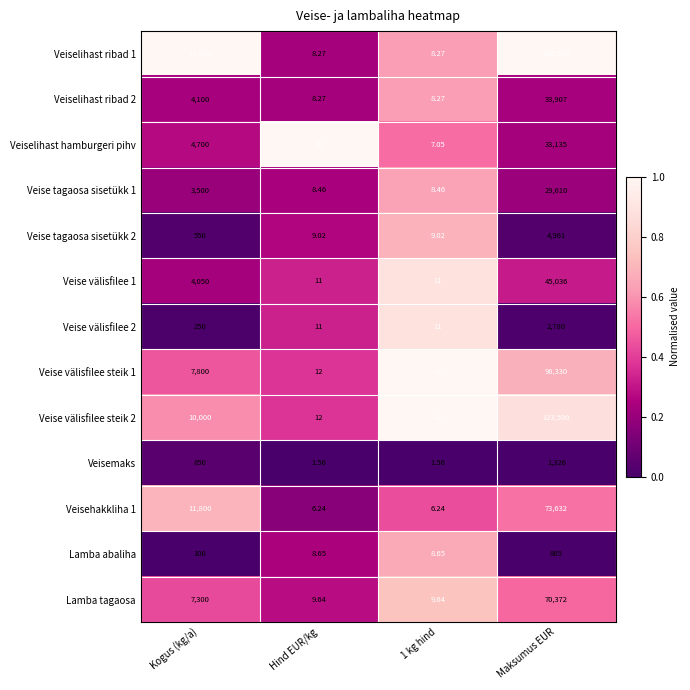

At which label does Veise tagaosa sisetükk 2 reach its peak?

Maksumus EUR